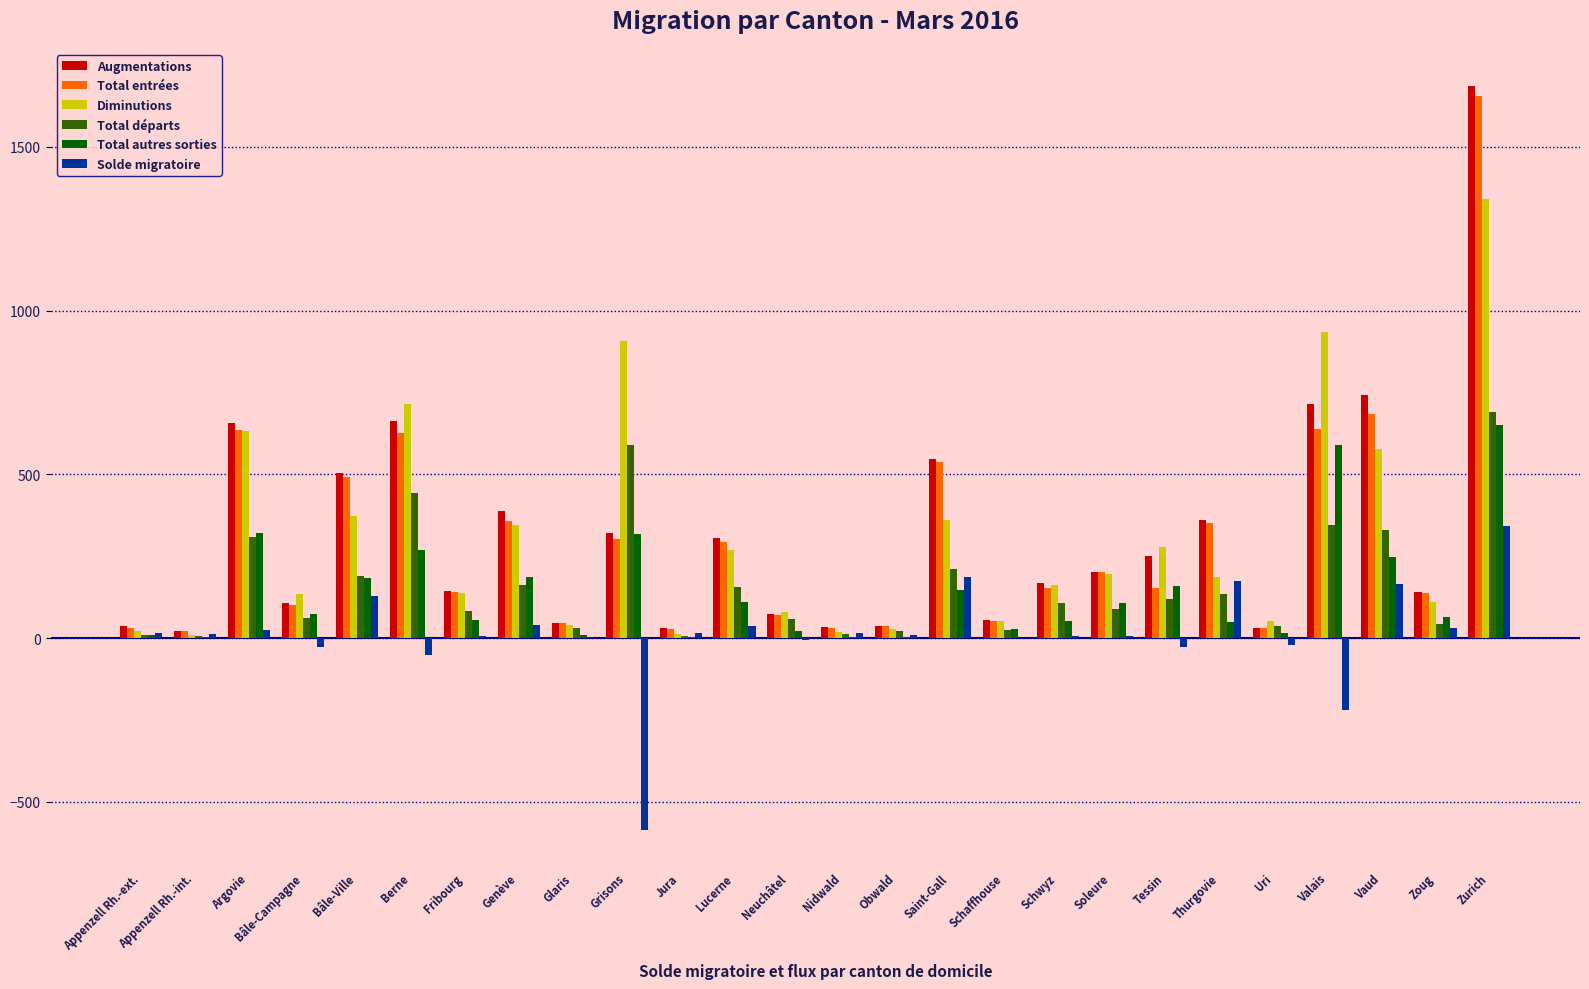

What is the sum of all Diminutions values?

7981